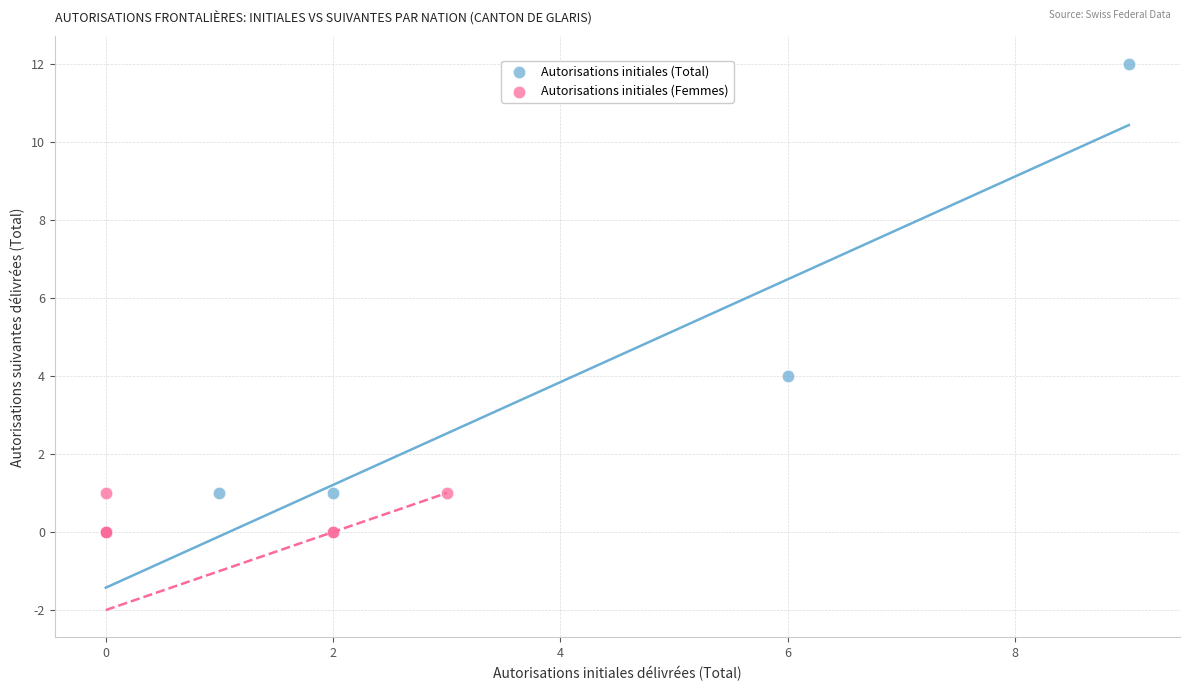

Which series has the widest spread of Y values?

Autorisations initiales (Total)